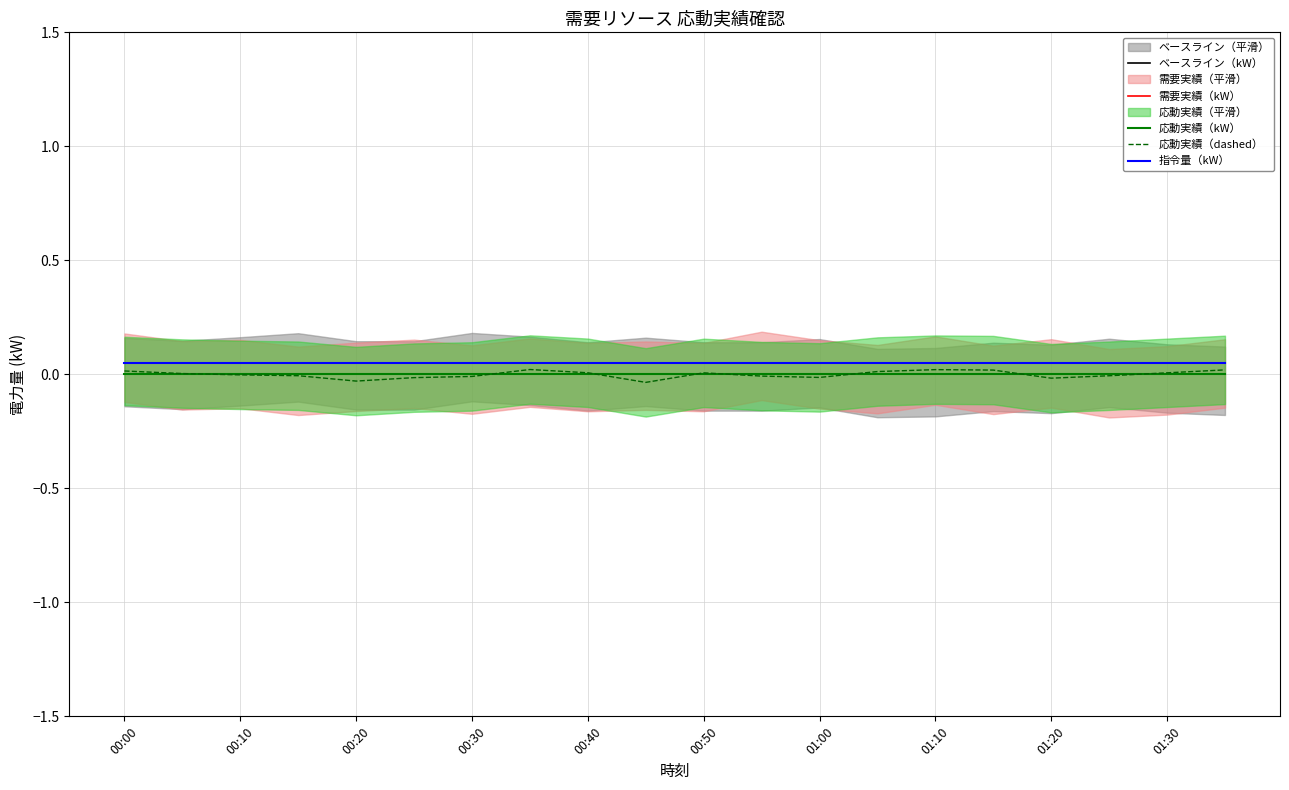

What is the maximum value shown in the chart?

0.1